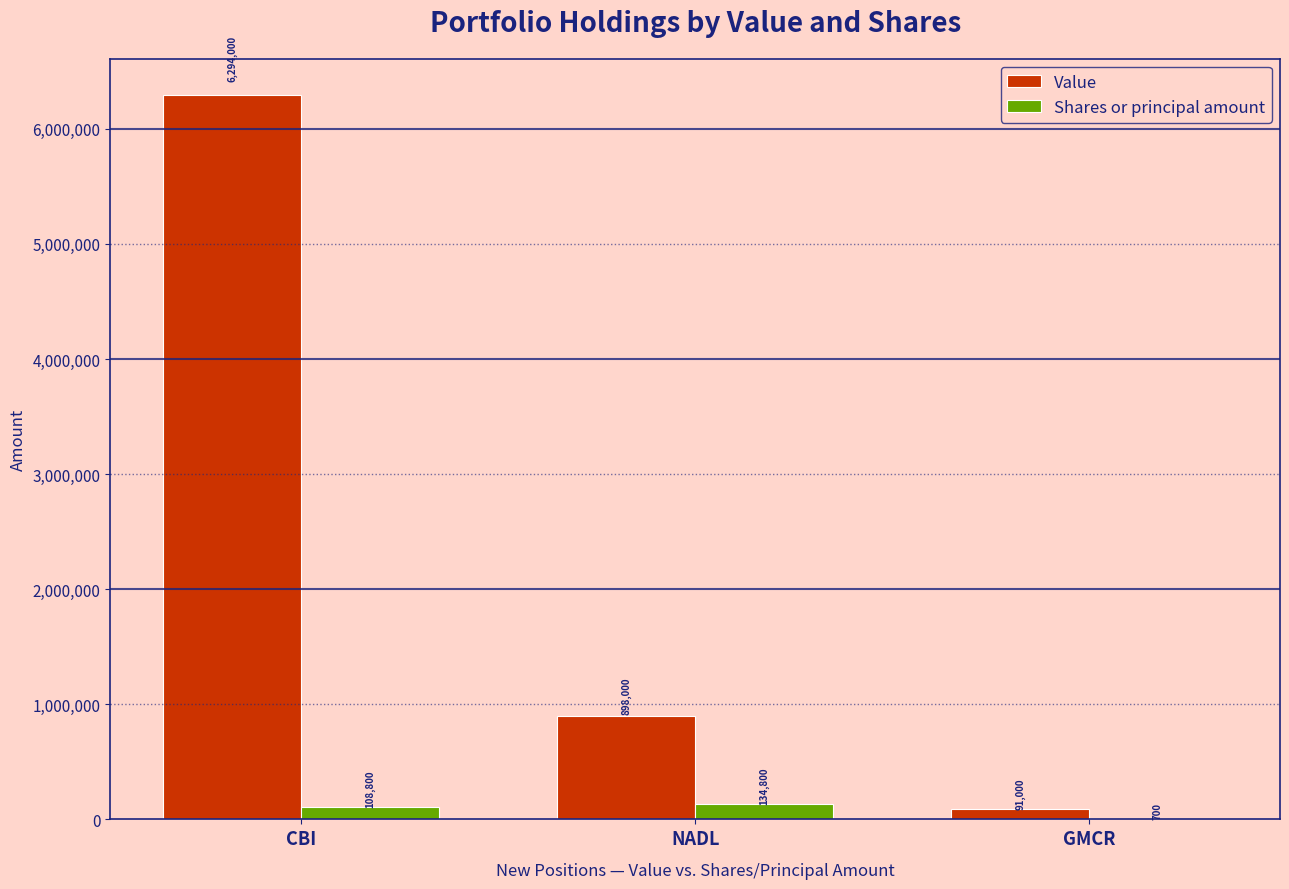

How many Value values are between 91000 and 6294000?

3